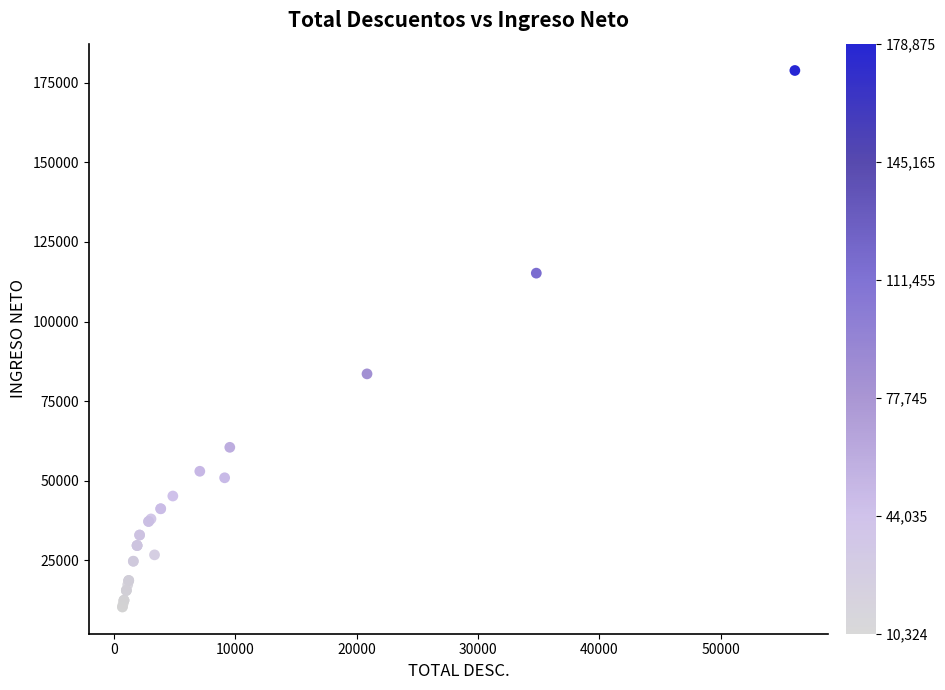

What Y value in the scatter plot is closest to 94600?

83545.0